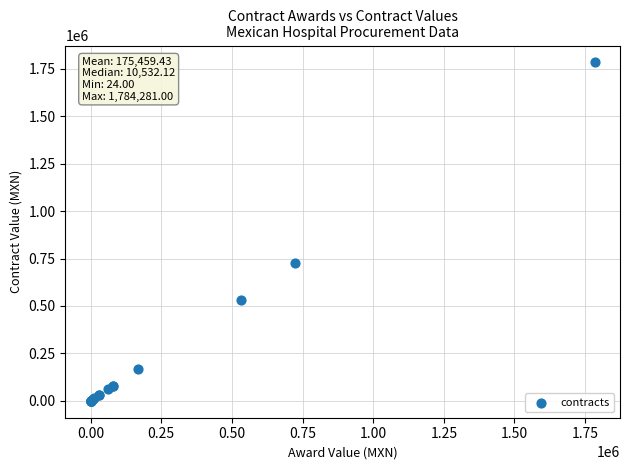

What Y value in the scatter plot is closest to 892152?

724943.3